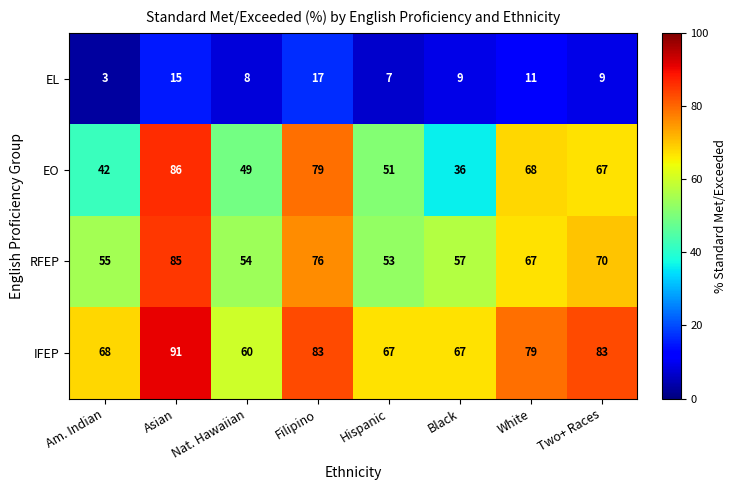

At which label is EO closest to 61?

Two+ Races